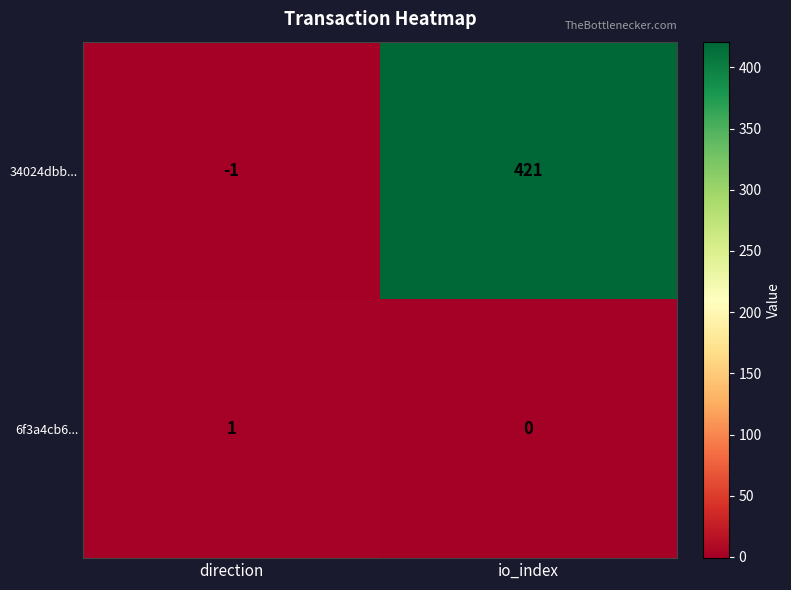

What is the difference between the maximum and minimum values in the 34024dbb... series?

422